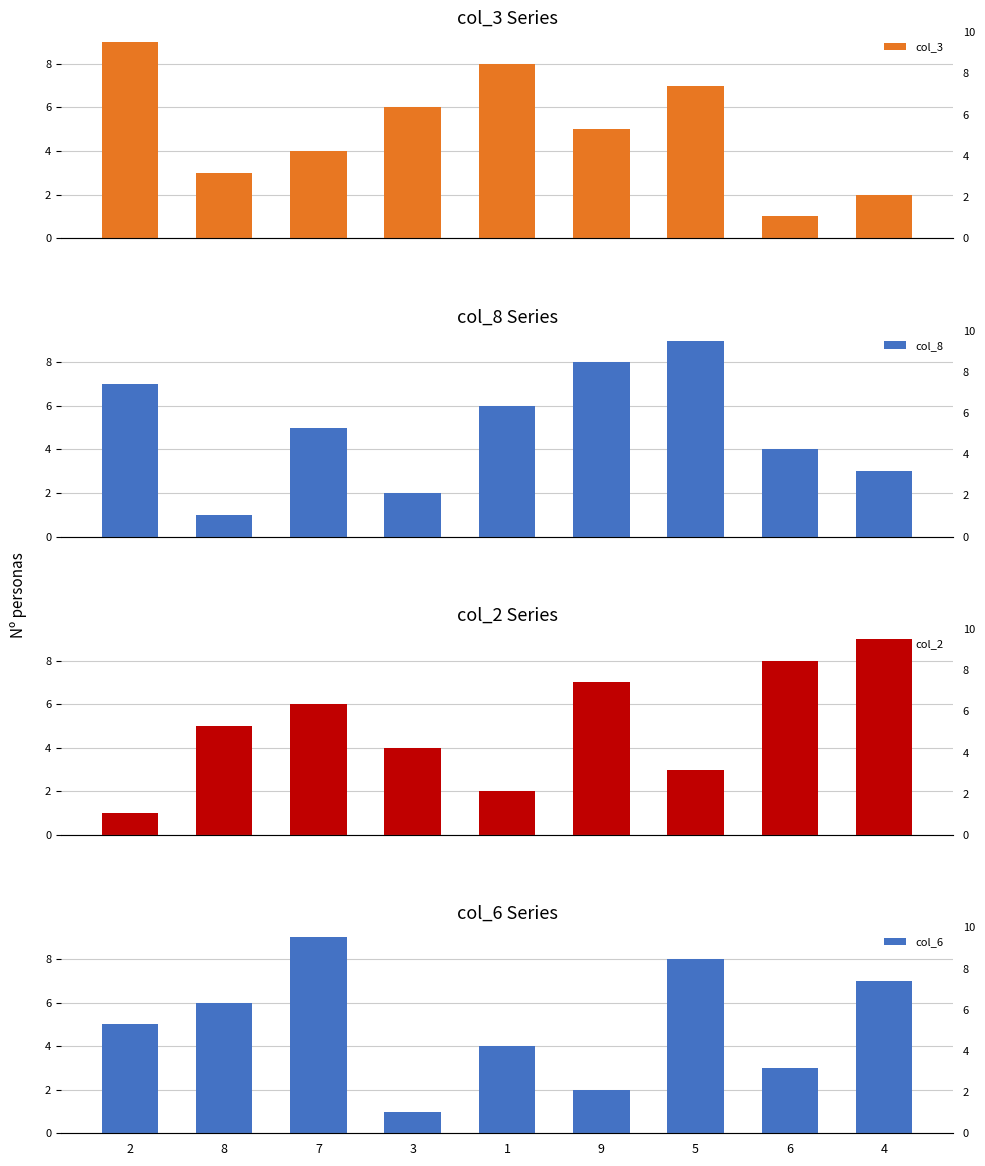

Reading left to right, list all the values displayed in this chart.

col_3: 9	3	4	6	8	5	7	1	2
col_8: 7	1	5	2	6	8	9	4	3
col_2: 1	5	6	4	2	7	3	8	9
col_6: 5	6	9	1	4	2	8	3	7